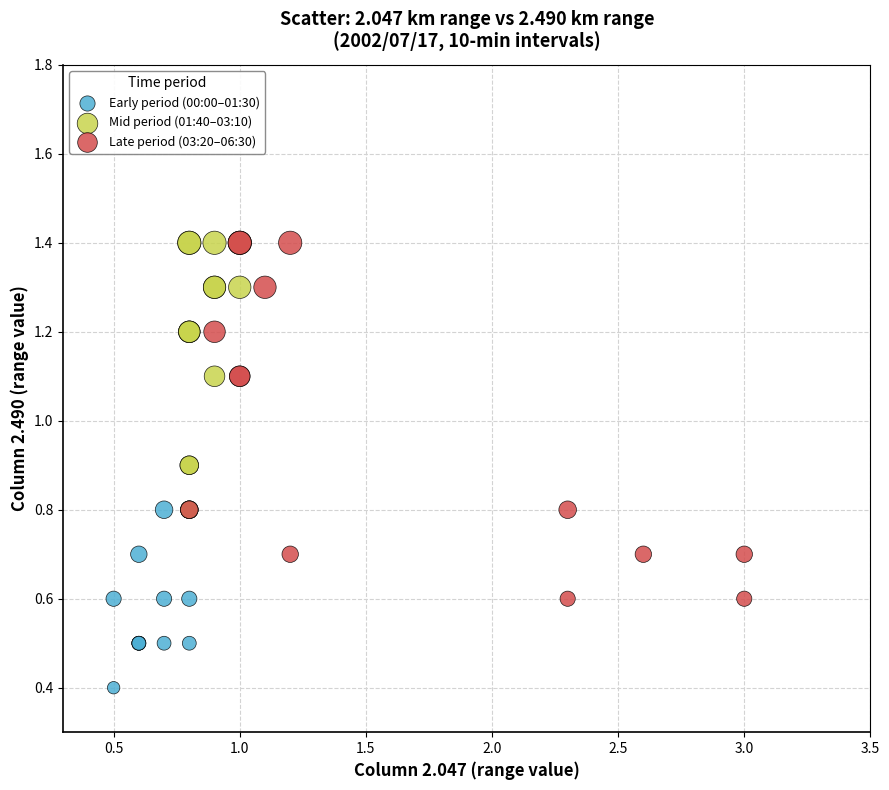

Which series has the widest spread of Y values?

Late period (03:20–06:30)